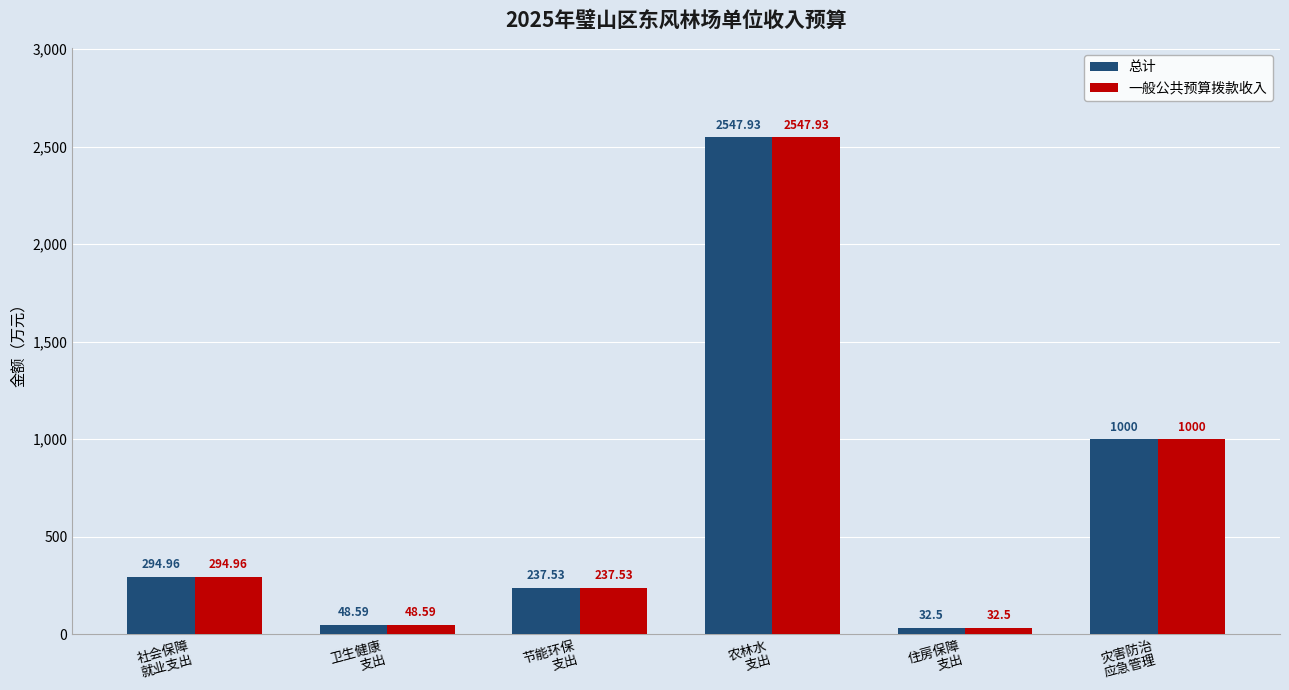

How many values in the 一般公共预算拨款收入 series exceed 294?

3